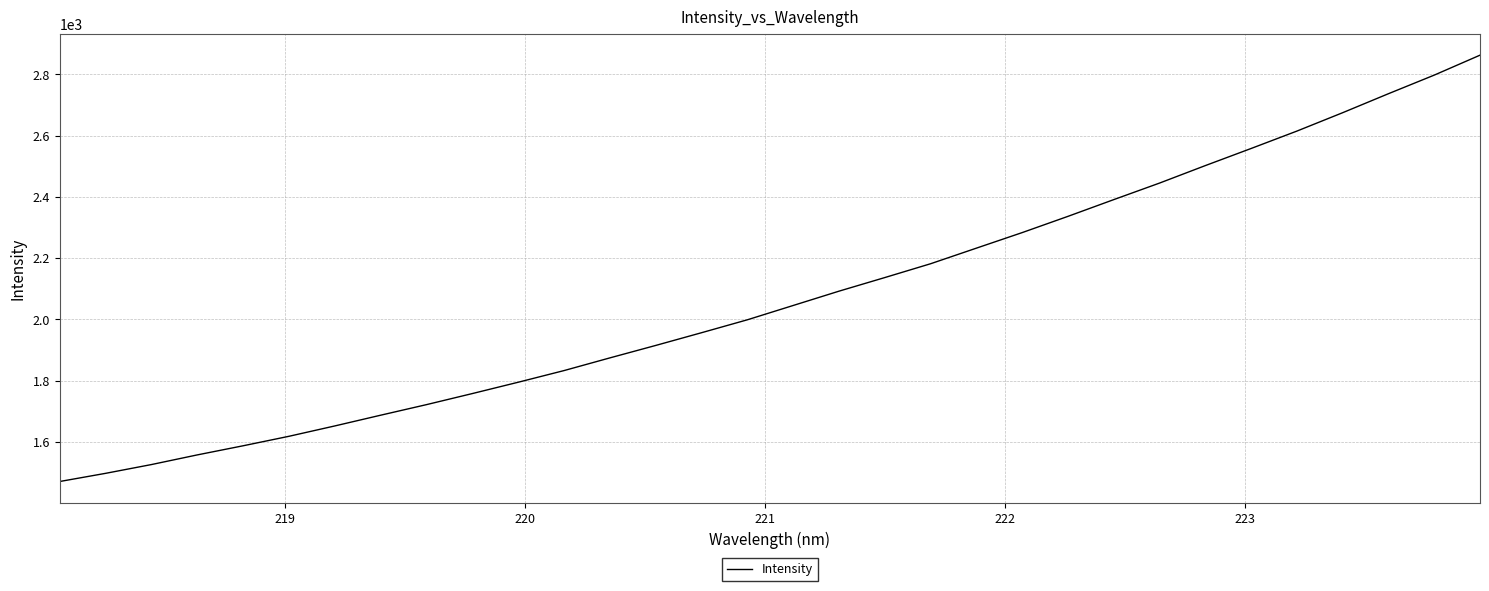

Reading left to right, list all the values displayed in this chart.

1470.2	1496.9	1525.5	1557.1	1586.9	1617.9	1651.7	1686.8	1721.3	1757.5	1794.4	1832.5	1873.9	1914.6	1956.1	1998.3	2045.0	2091.8	2136.2	2181.3	2232.3	2283.1	2336.1	2390.7	2444.8	2501.8	2557.7	2614.5	2674.5	2736.5	2797.2	2862.3